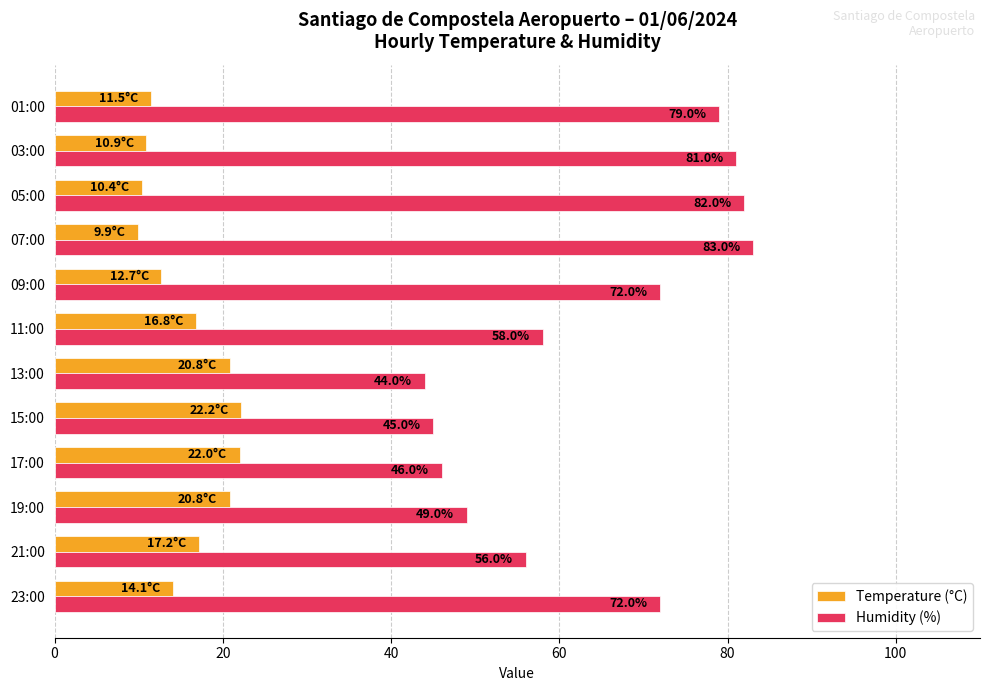

List the series in order of their overall mean, lowest first.

Temperature (°C), Humidity (%)